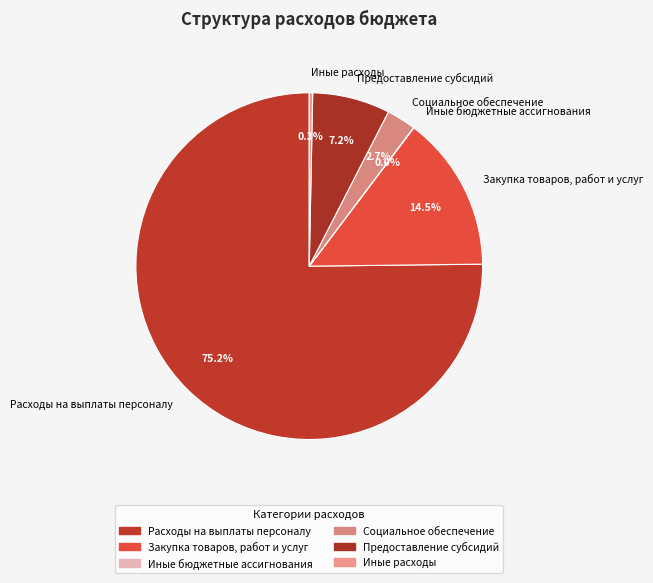

Which has a higher value, Иные расходы or Социальное обеспечение?

Социальное обеспечение